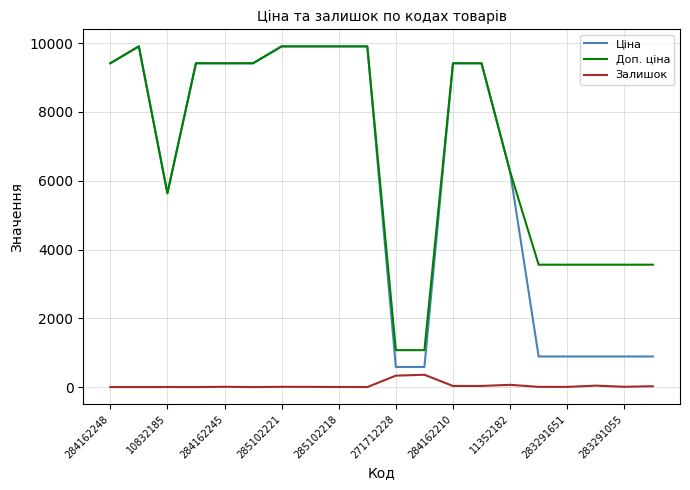

What is the lowest value of the Доп. ціна series?

1074.5